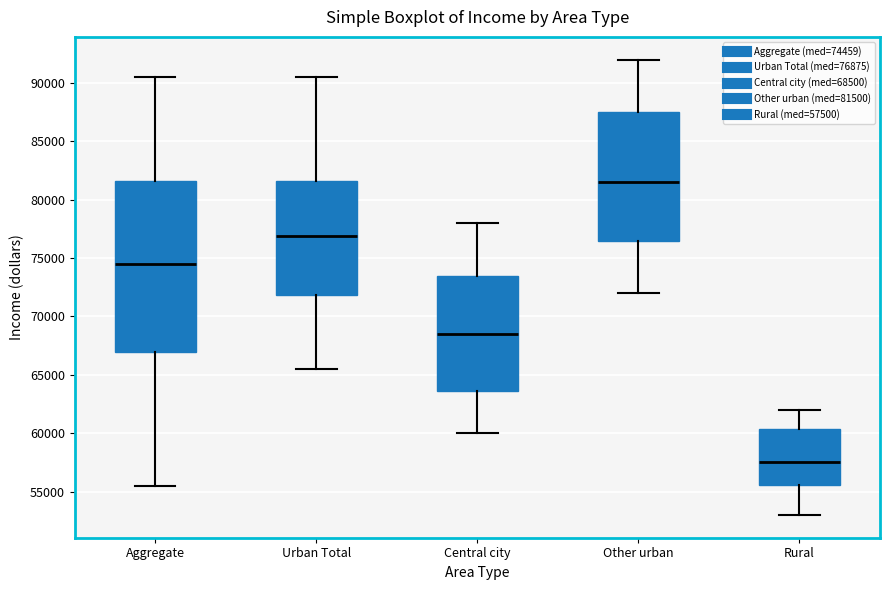

Where is the lower edge of the box for Central city on the y-axis? The values are not printed on the chart, so give them approximately, as read against the axis.

63500